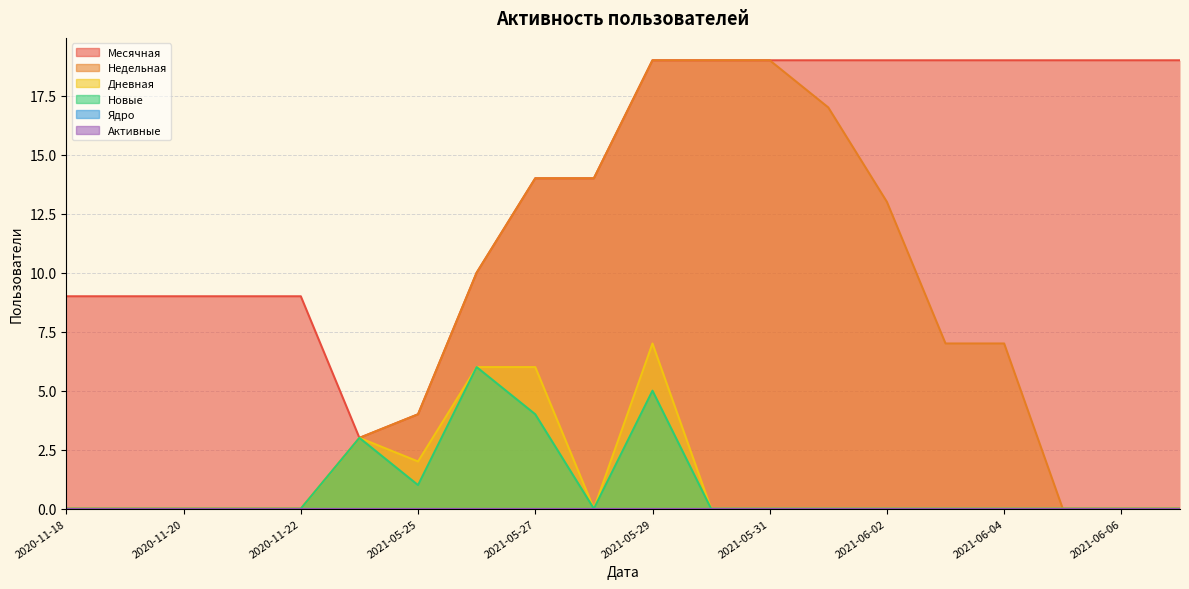

Which series has the widest spread of values?

Недельная